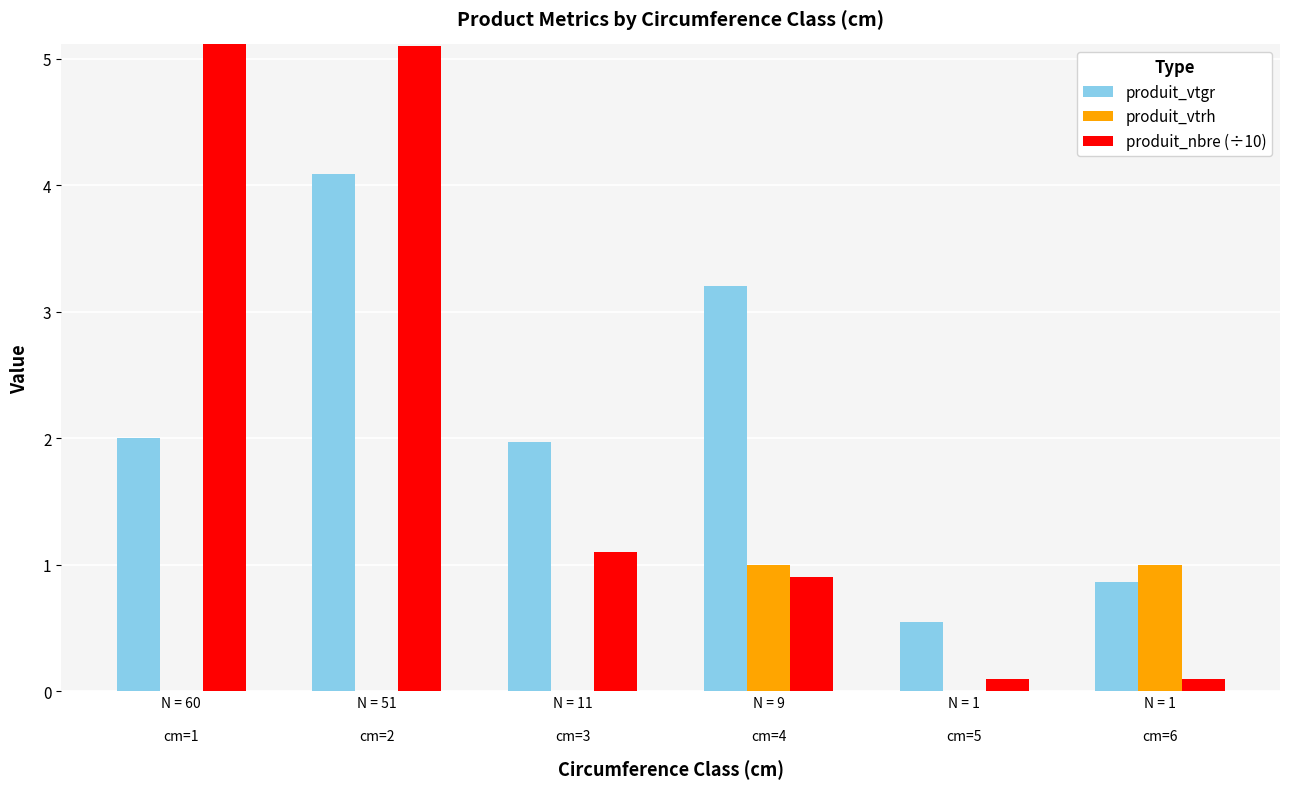

At how many categories does at least one series exceed 3?

3